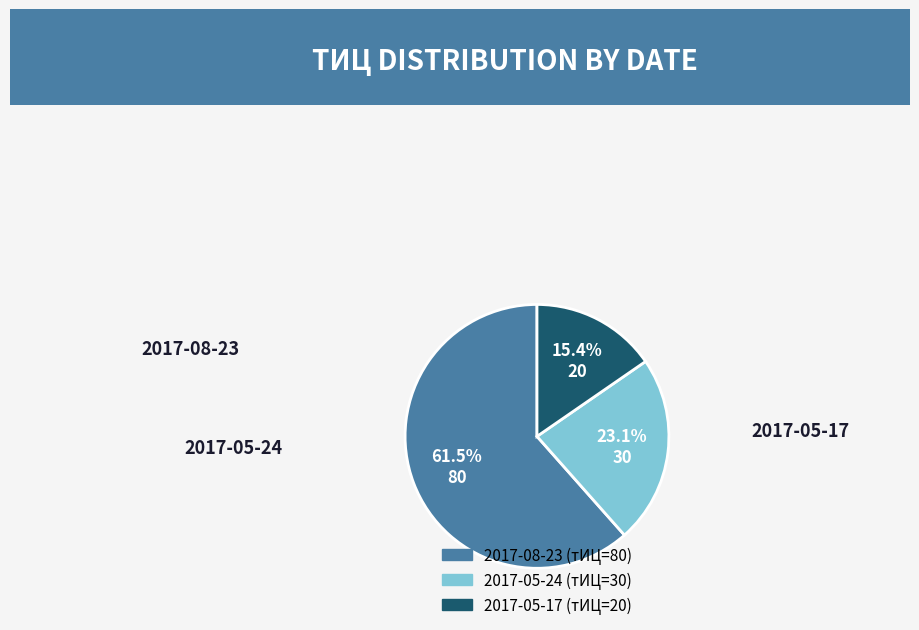

Which category has the biggest portion of the pie?

2017-08-23